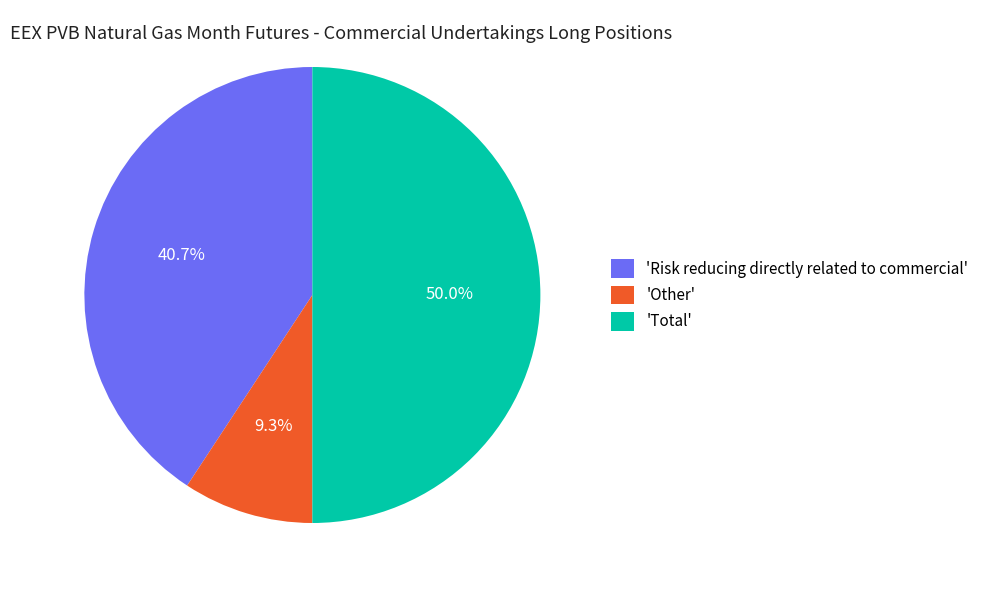

Which slice is the smallest?

'Other'